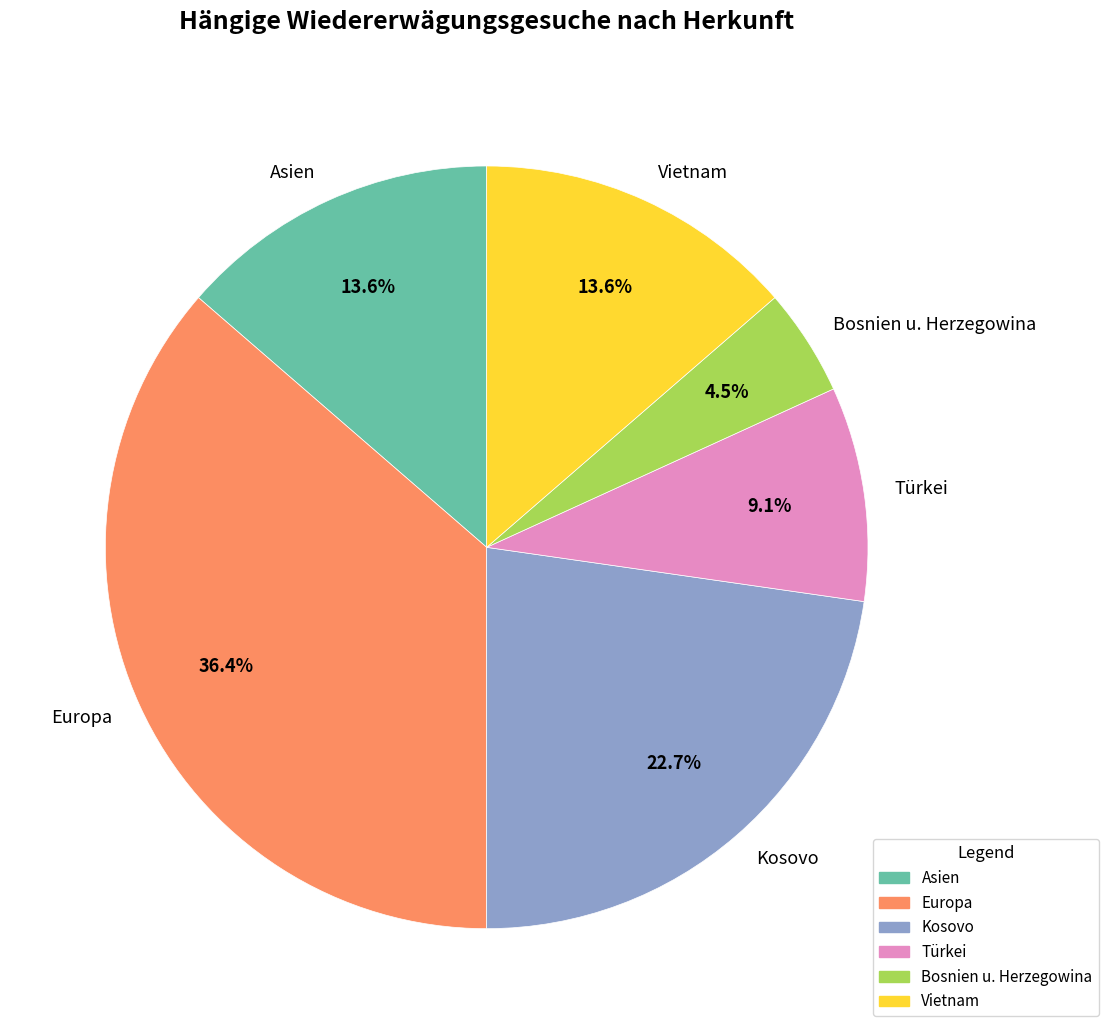

Is there any slice that represents more than half of the pie?

No